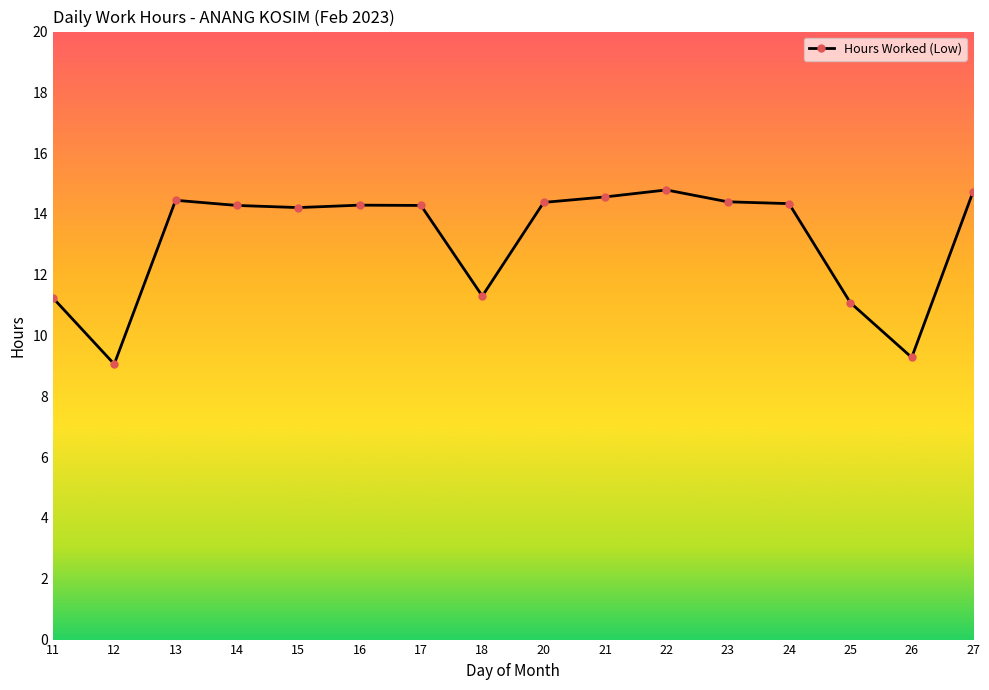

At which category does the data reach its first local valley?

12